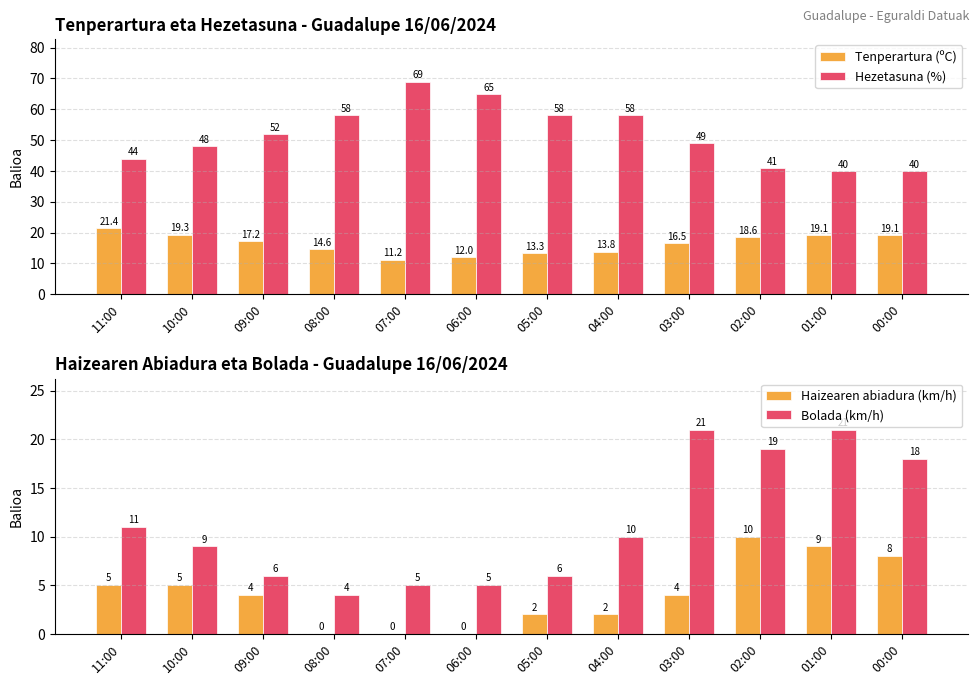

True or false: Bolada (km/h) has a value of 10.0 at 04:00.

True